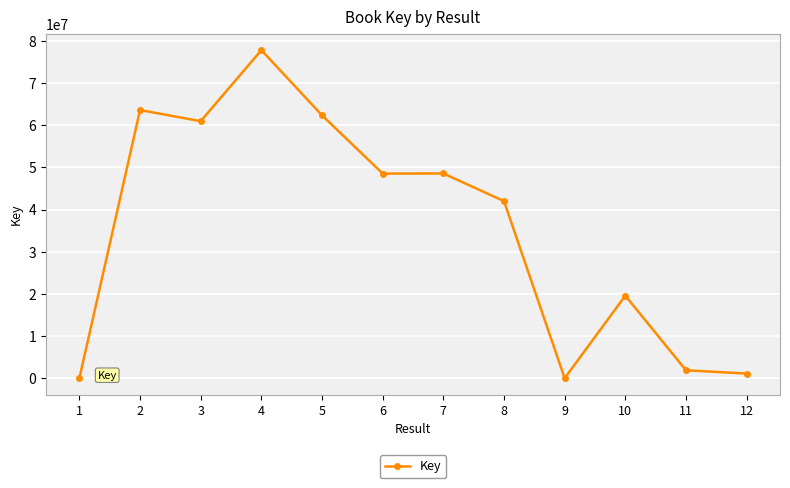

Where is the first local minimum?

3